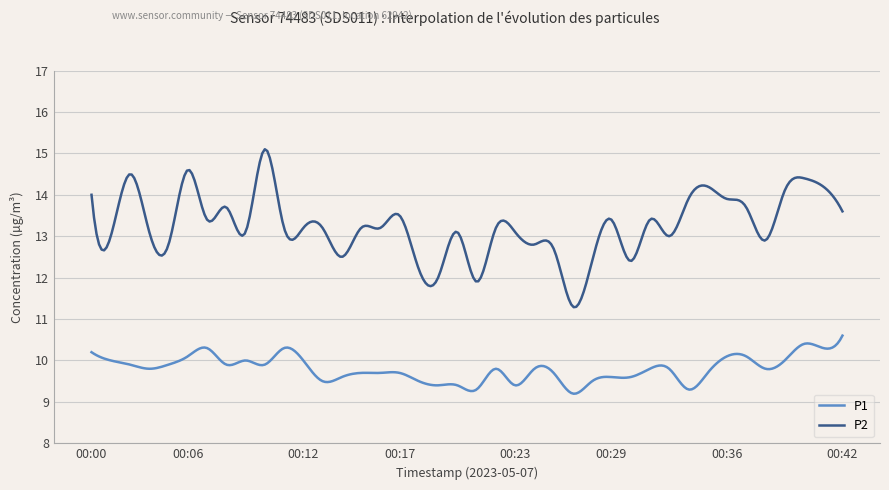

Which series has the largest total across all categories?

P2